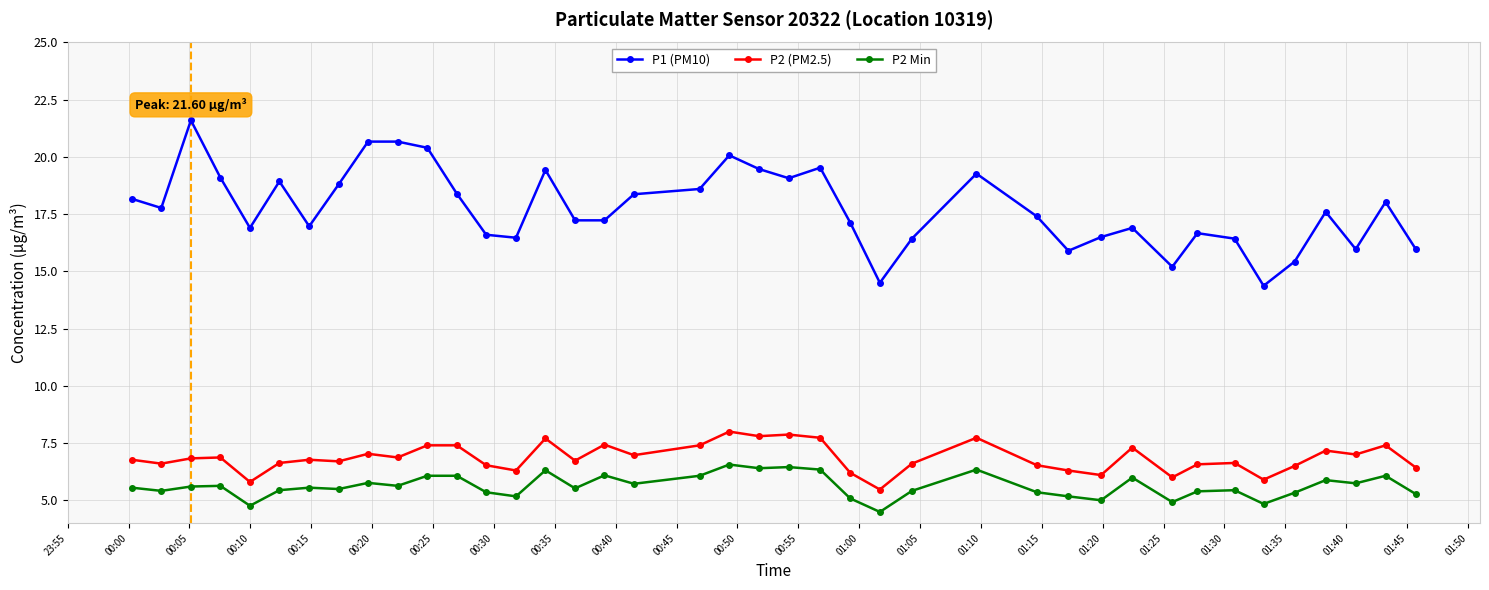

What is the average value of the P2 Min series?

5.6